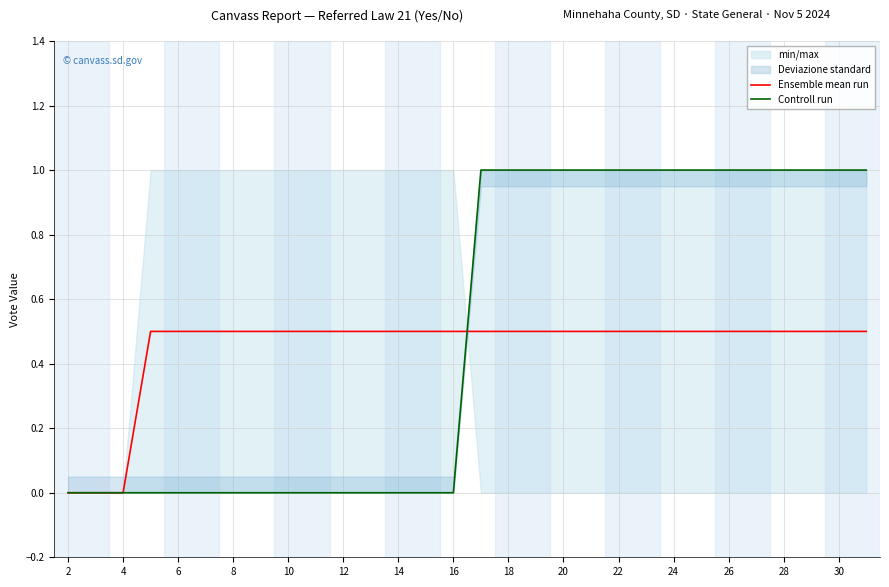

At how many categories does at least one series exceed 0?

27